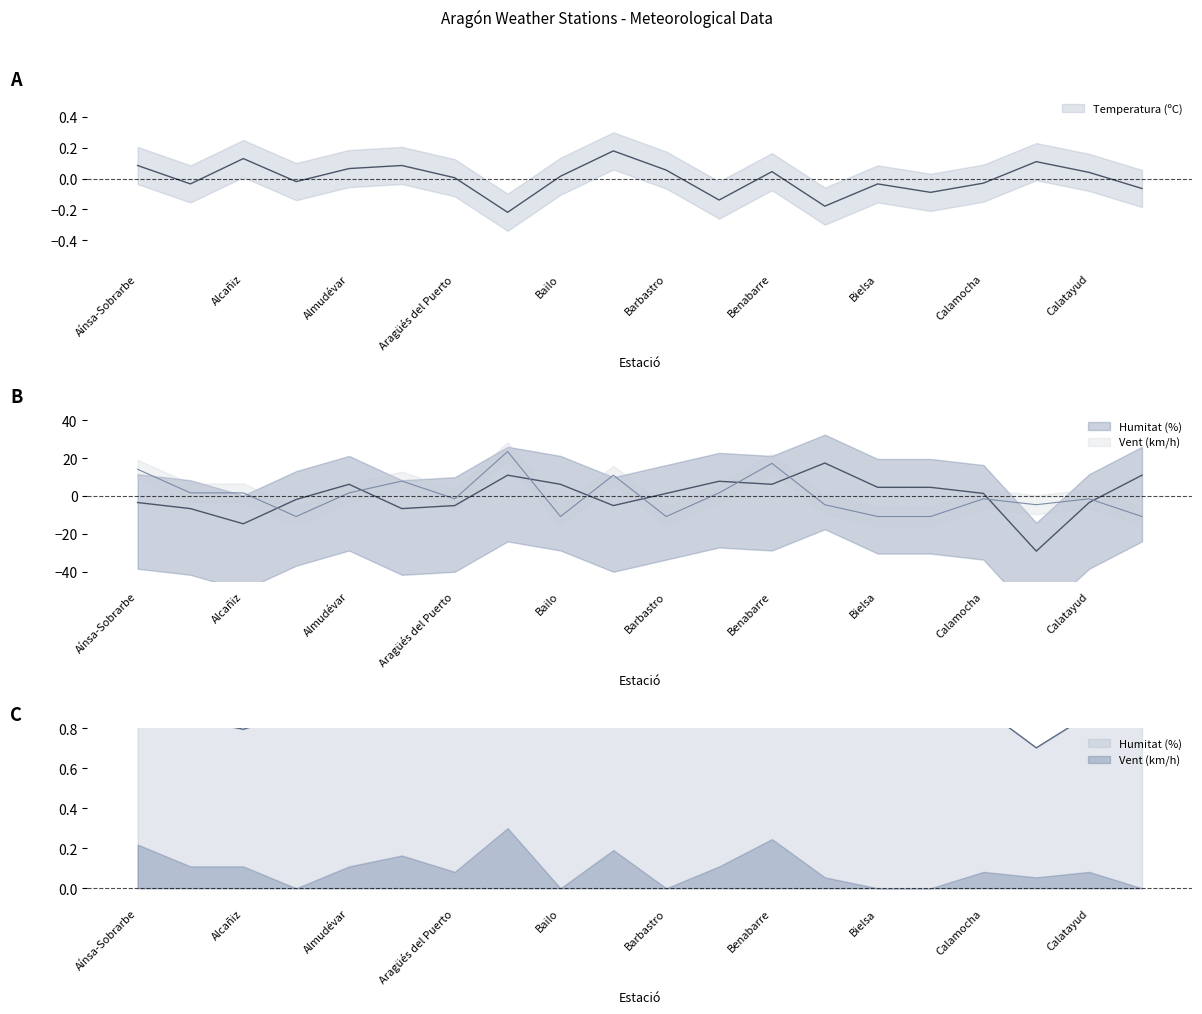

Is the value of Humitat (%) at Aragüés del Puerto greater than the value of Temperatura (ºC) at Almudévar?

No